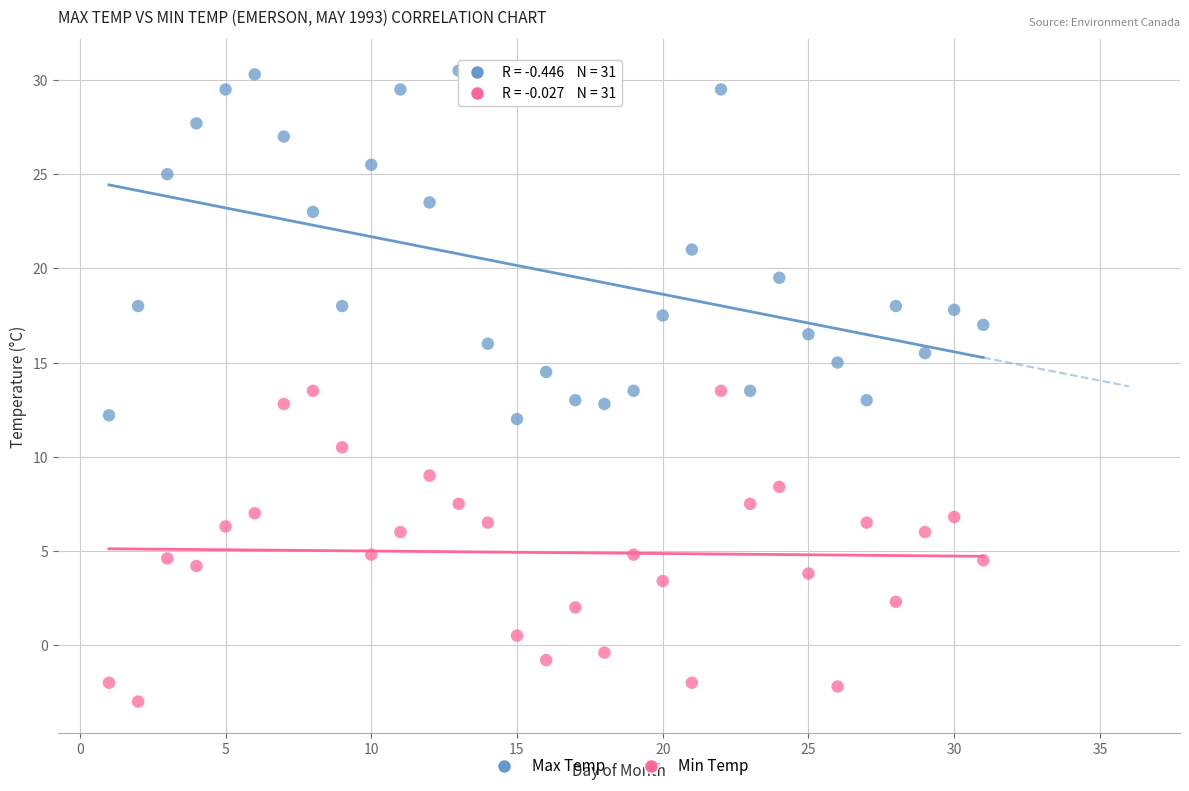

Which series contains the highest Y value?

Max Temp